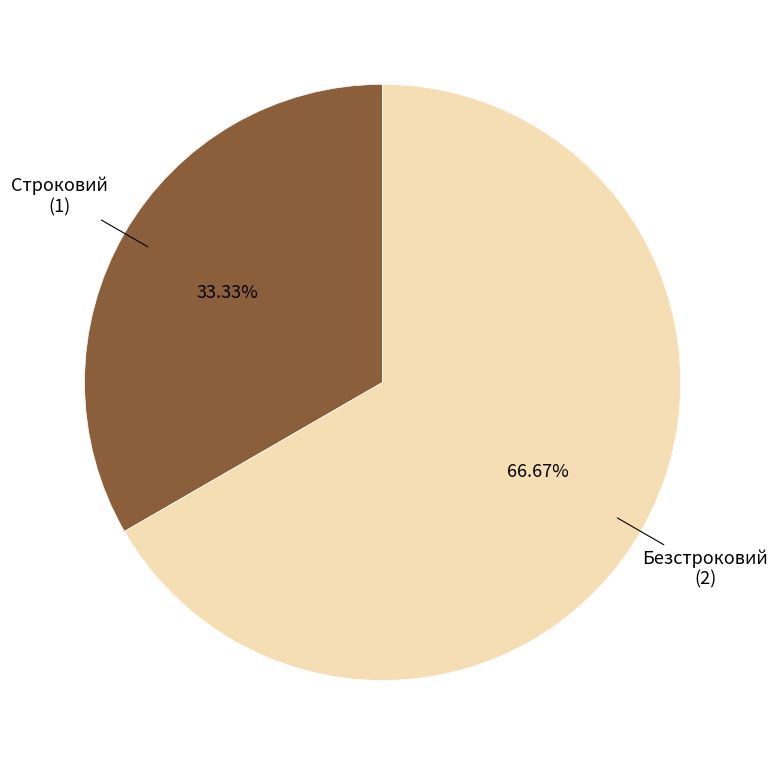

Is there any slice that represents more than half of the pie?

Yes